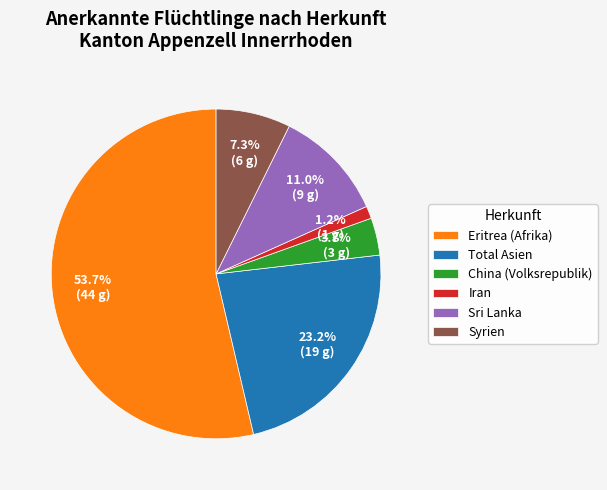

Is it true that Total Asien is 36% of the pie?

False